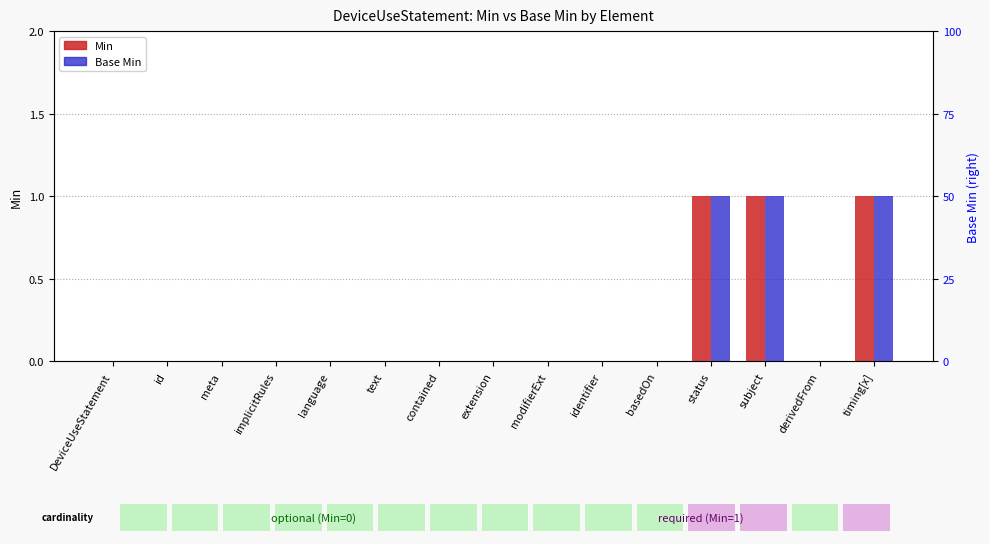

The Base Min series shows 1 at subject. True or false?

False